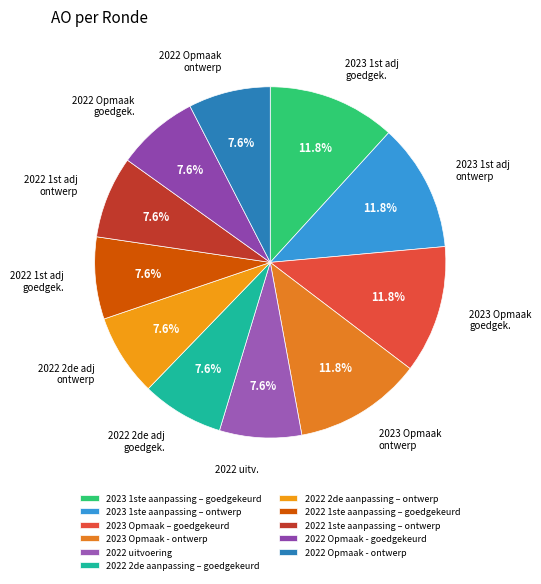

Which has a higher value, 2022 Opmaak - goedgekeurd or 2022 1ste aanpassing – ontwerp?

2022 Opmaak - goedgekeurd